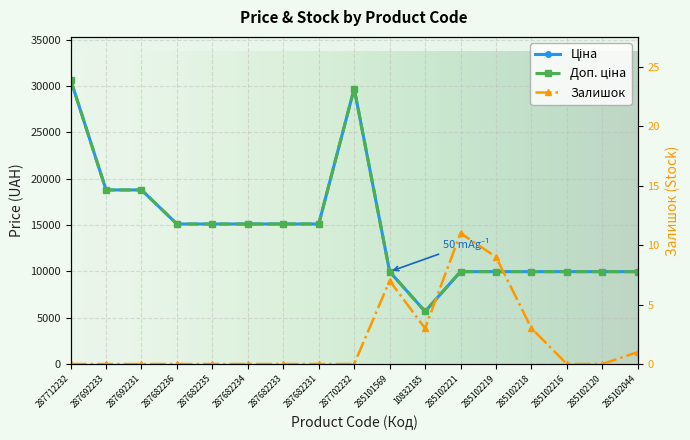

Reading left to right, list all the values displayed in this chart.

Ціна: 287712232=30717.1	287692233=18796.8	287692231=18796.8	287682236=15120.0	287682235=15120.0	287682234=15120.0	287682233=15120.0	287682231=15120.0	287702232=29747.2	285101569=9975.0	10832185=5673.8	285102221=9975.0	285102219=9975.0	285102218=9975.0	285102216=9975.0	285102120=9975.0	285102044=9975.0
Доп. ціна: 287712232=30717.1	287692233=18796.8	287692231=18796.8	287682236=15120.0	287682235=15120.0	287682234=15120.0	287682233=15120.0	287682231=15120.0	287702232=29747.2	285101569=9975.0	10832185=5673.8	285102221=9975.0	285102219=9975.0	285102218=9975.0	285102216=9975.0	285102120=9975.0	285102044=9975.0
Залишок: 287712232=0.0	287692233=0.0	287692231=0.0	287682236=0.0	287682235=0.0	287682234=0.0	287682233=0.0	287682231=0.0	287702232=0.0	285101569=7.0	10832185=3.0	285102221=11.0	285102219=9.0	285102218=3.0	285102216=0.0	285102120=0.0	285102044=1.0